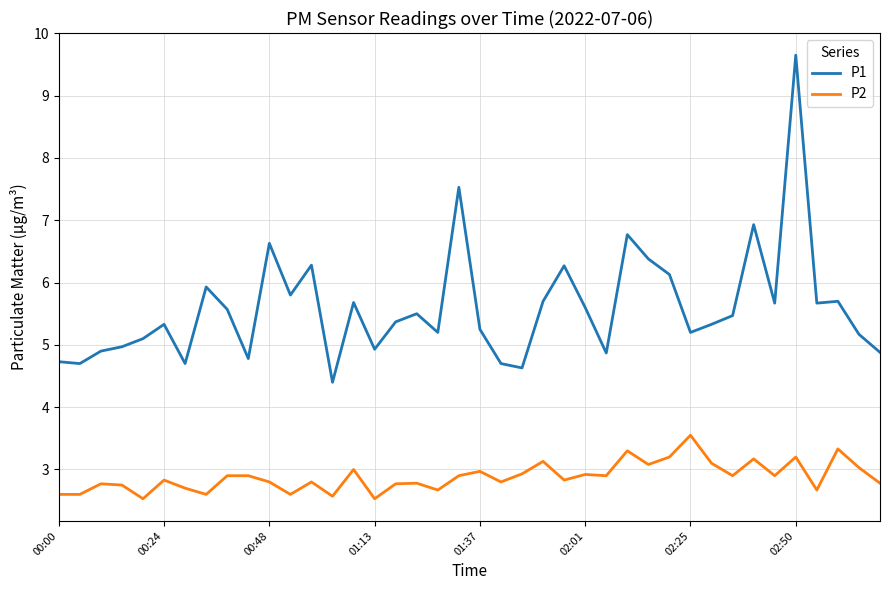

What is the maximum value shown in the chart?

9.7